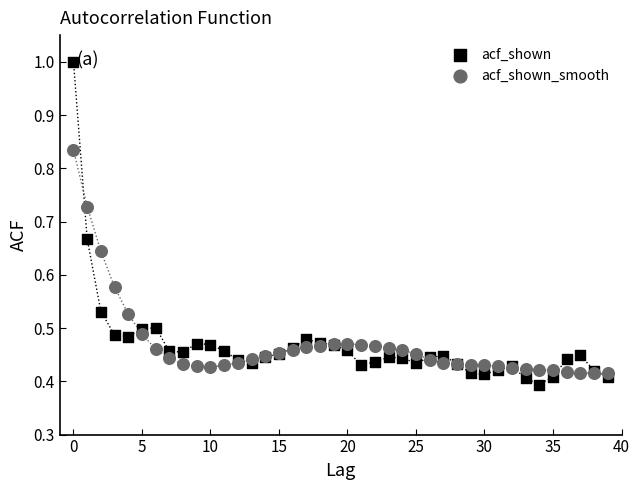

What are all the series names shown in the legend?

acf_shown, acf_shown_smooth